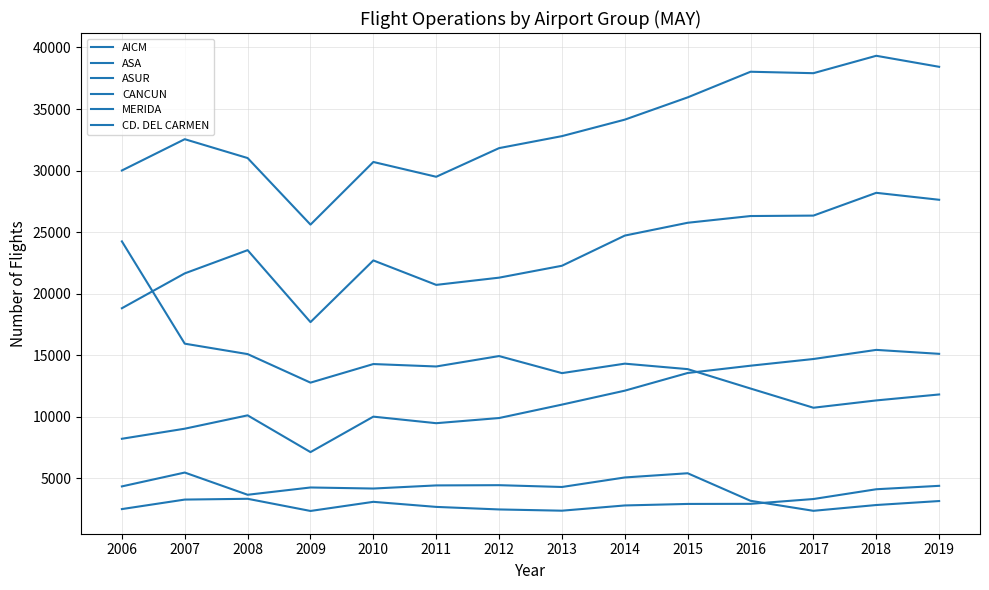

Does the chart display data point markers on the line(s)?

No